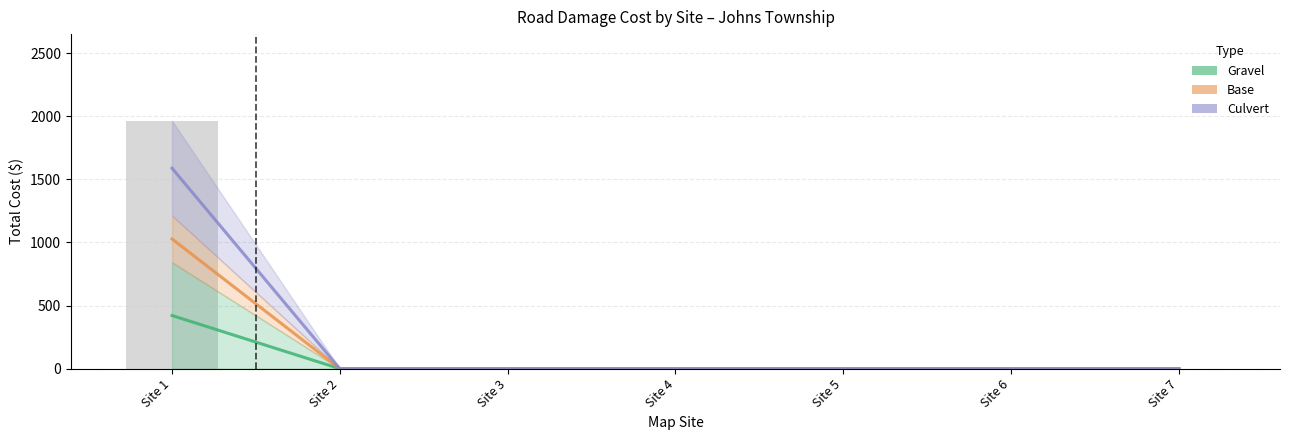

Which category has the highest value across all series?

Site 1